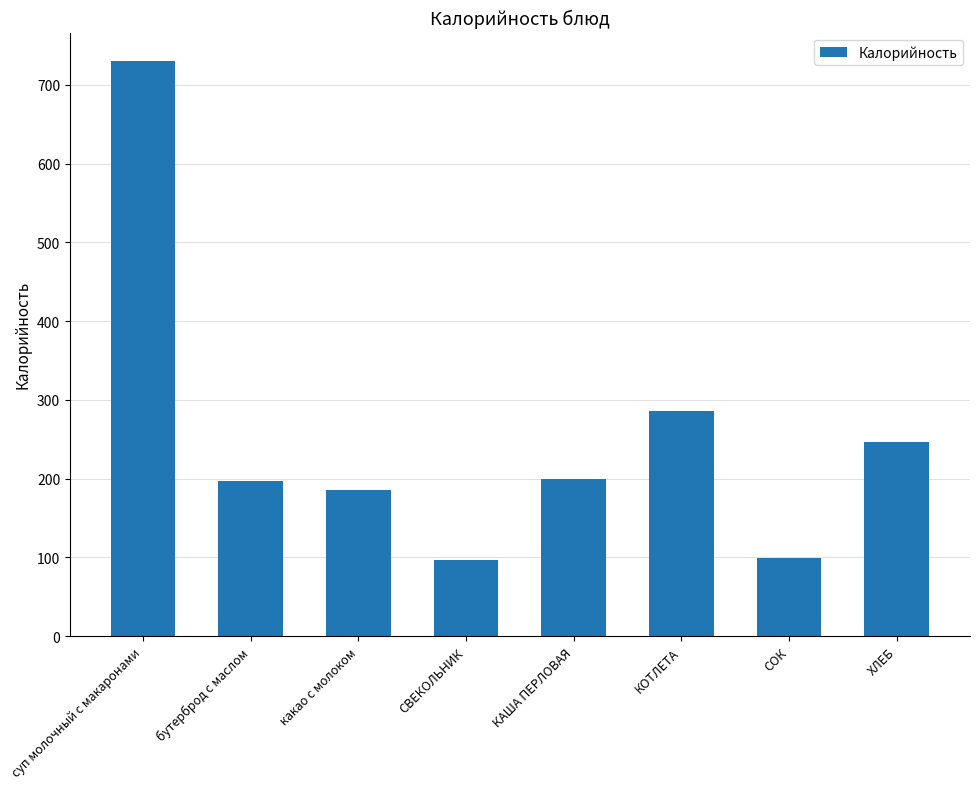

What is the average value?

255.2